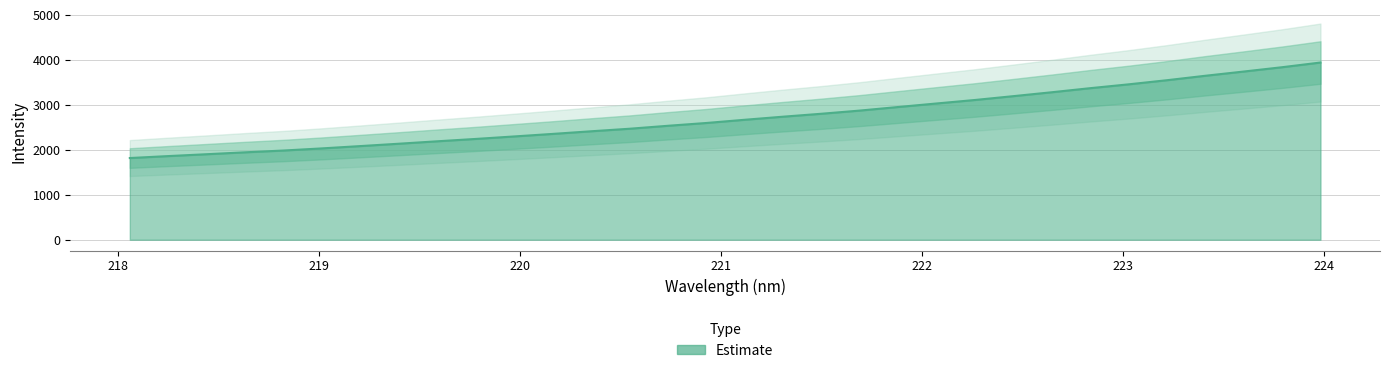

Count the number of data series in this chart.

1